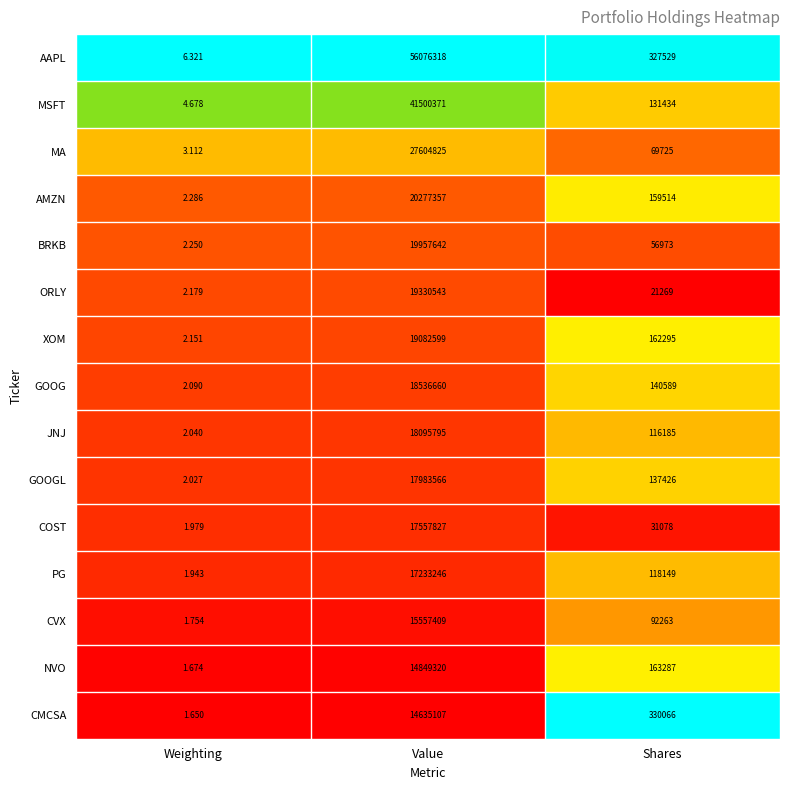

Which series changed the most between Weighting and Shares?

CMCSA